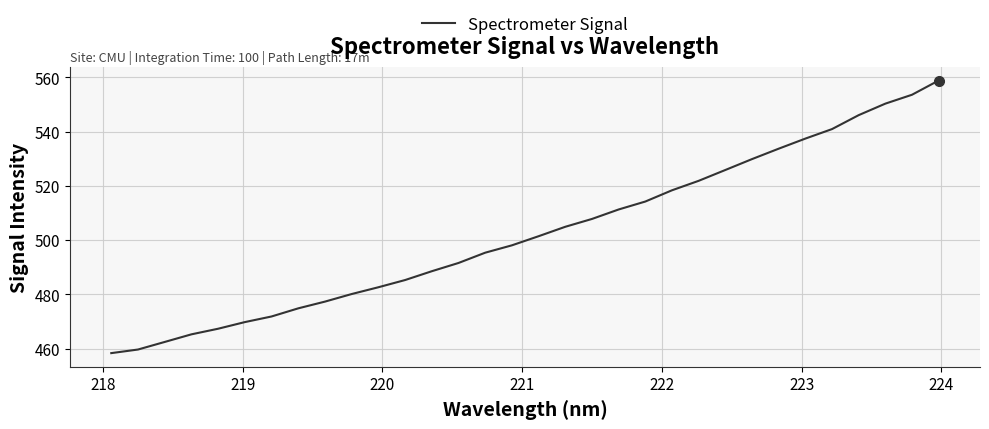

What is the maximum value shown in the chart?

558.9